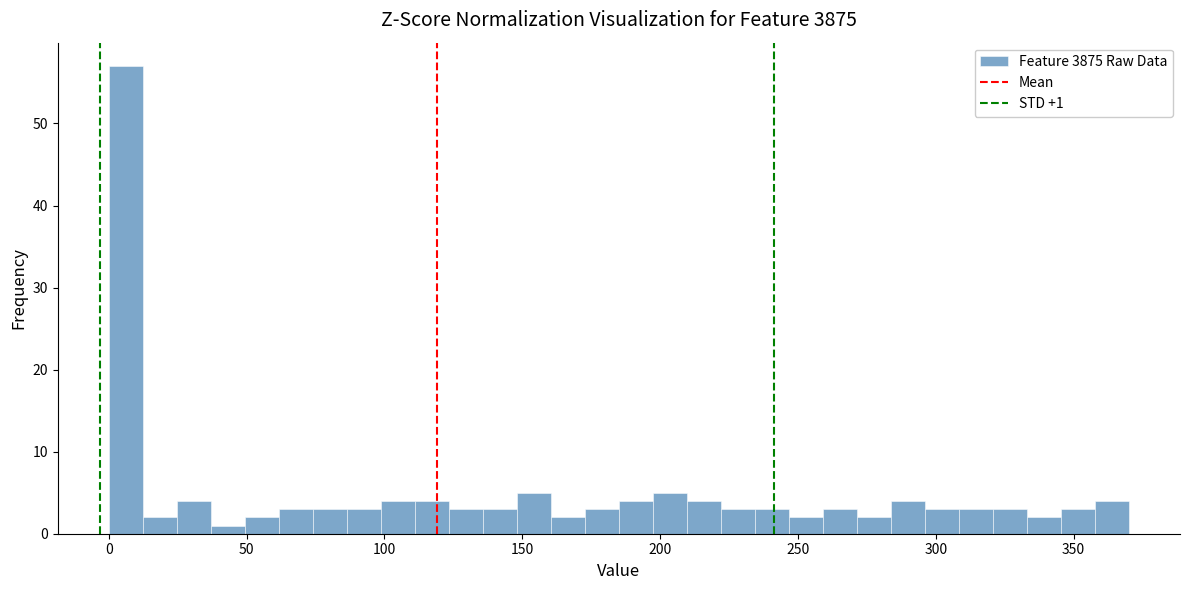

Around what value on the x-axis is the tallest bar? Give the approximate position of its centre, as read against the axis.

5